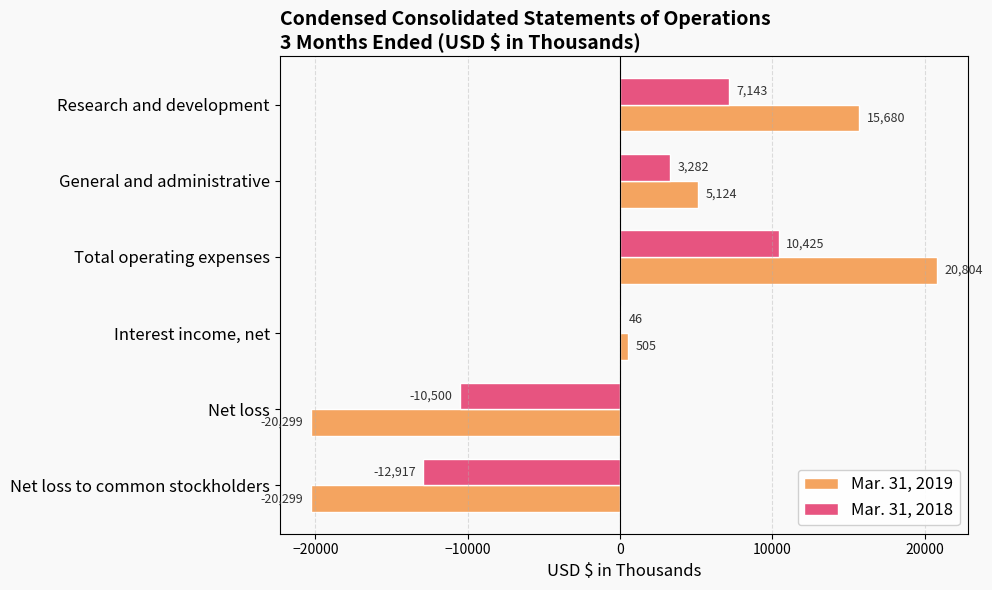

The Mar. 31, 2018 series shows 18363 at Total operating expenses. True or false?

False